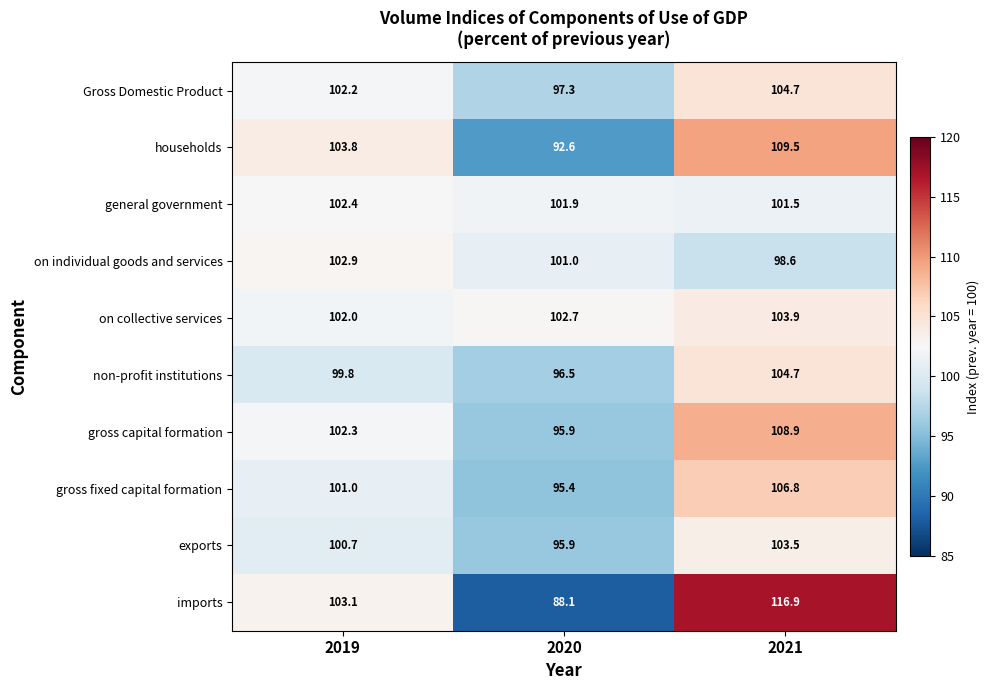

Rank the categories by exports value from lowest to highest.

2020, 2019, 2021